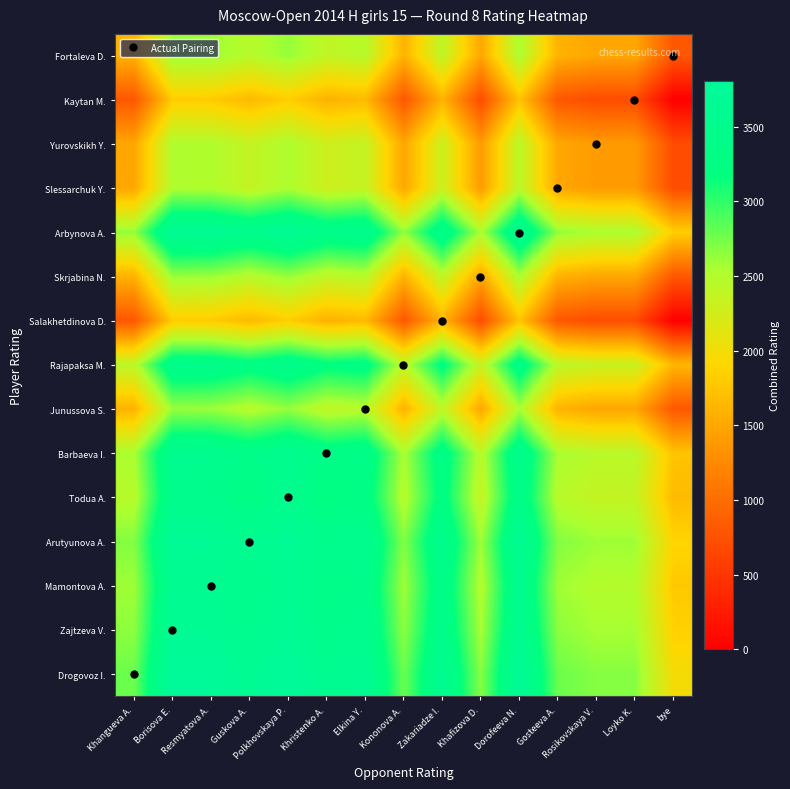

Which category has the highest value across all series?

Polkhovskaya P.